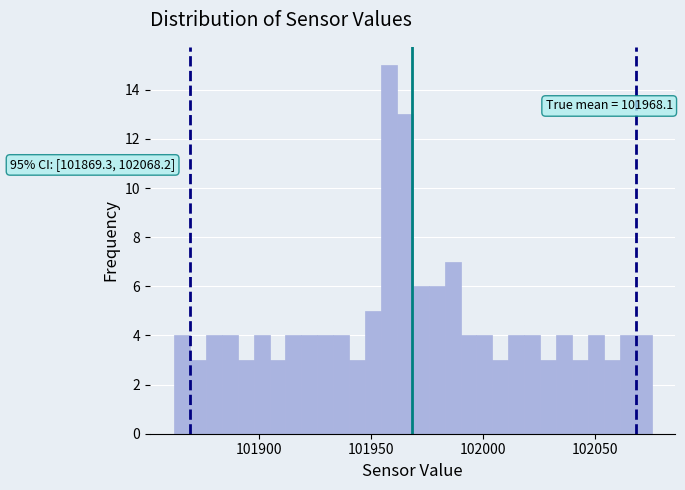

Read against the x-axis, roughly where is the centre of the tallest bar?

101960